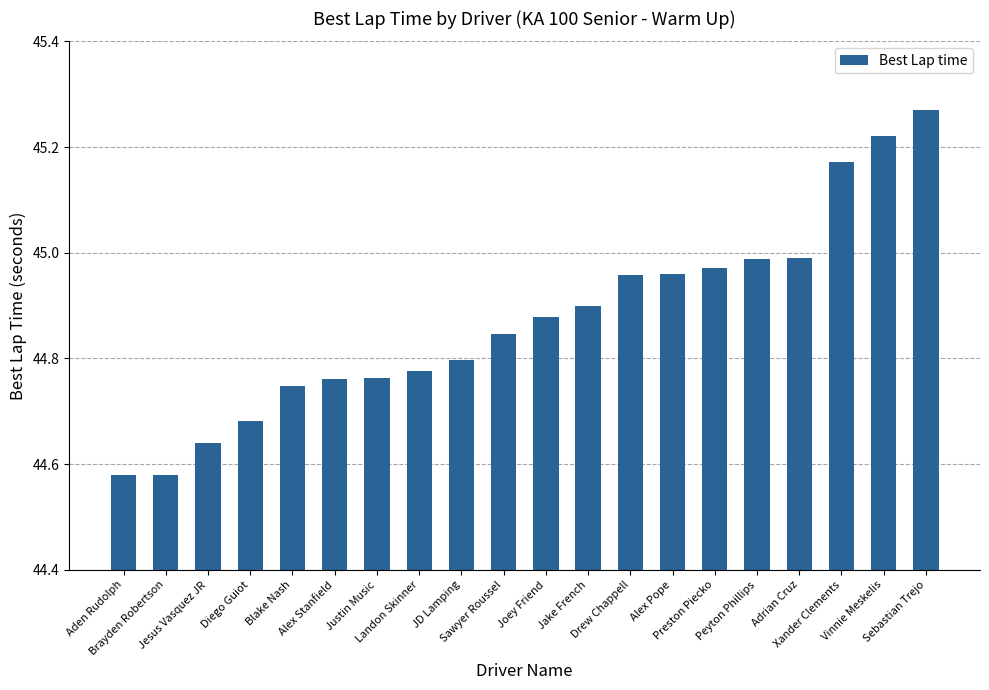

Are the bars horizontal?

No